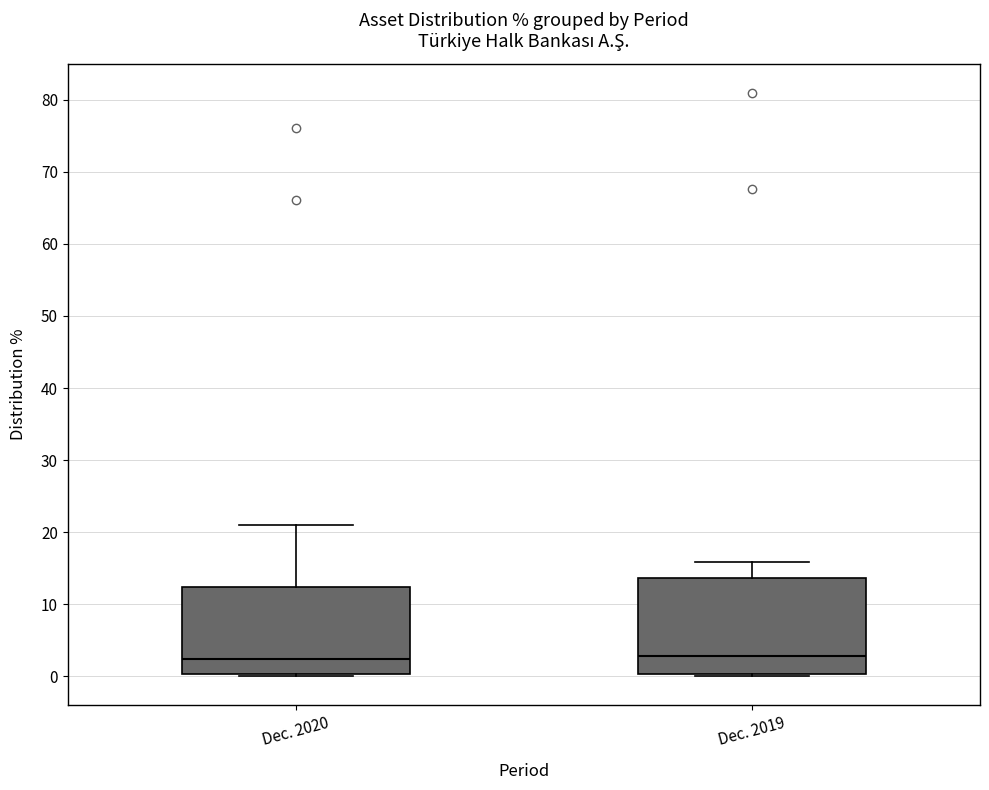

Reading left to right, transcribe this box plot: for each box, give where its median line is, the range the box spans, and where its two whiskers end, as read against the y-axis. The values are not printed on the chart, so give them approximately, as read against the axis.

Dec. 2020: median 2, box 0 to 12, whiskers 0 (just below the box's lower edge) to 21
Dec. 2019: median 3, box 0 to 14, whiskers 0 (just below the box's lower edge) to 16